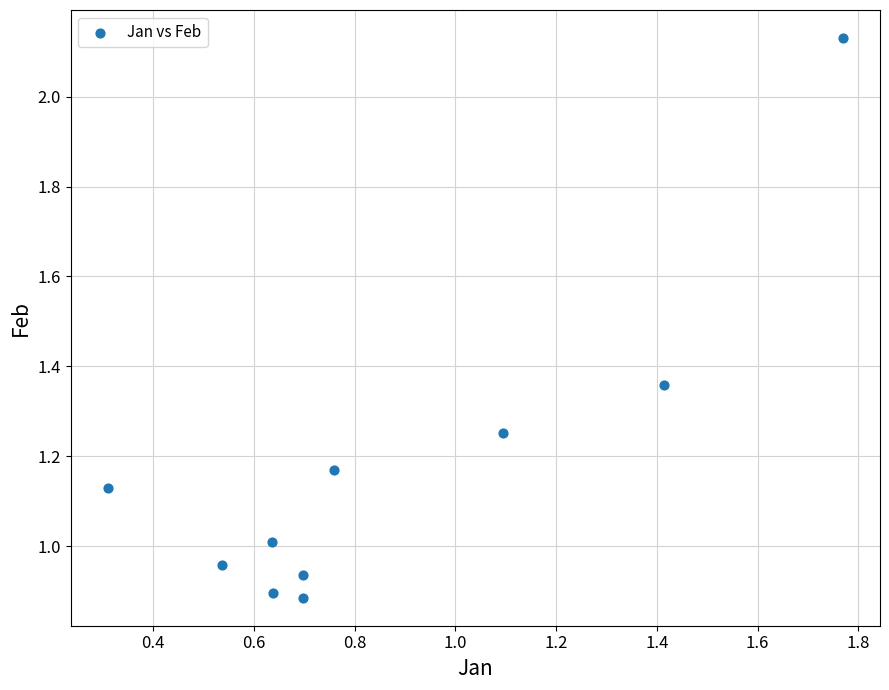

What is the range of X values (max minus min)?

1.5